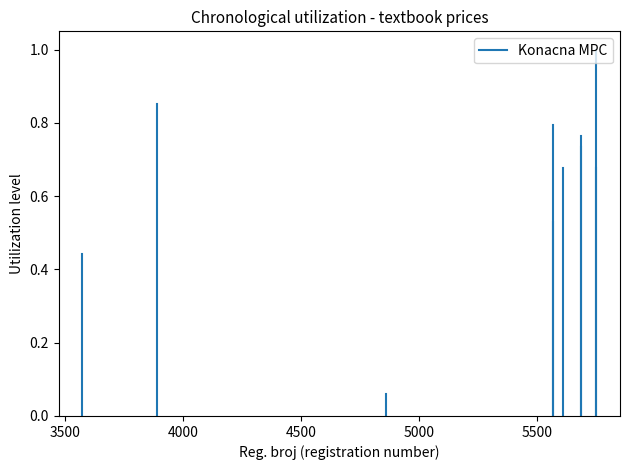

True or false: the data shows -0.3 at 3000.

False